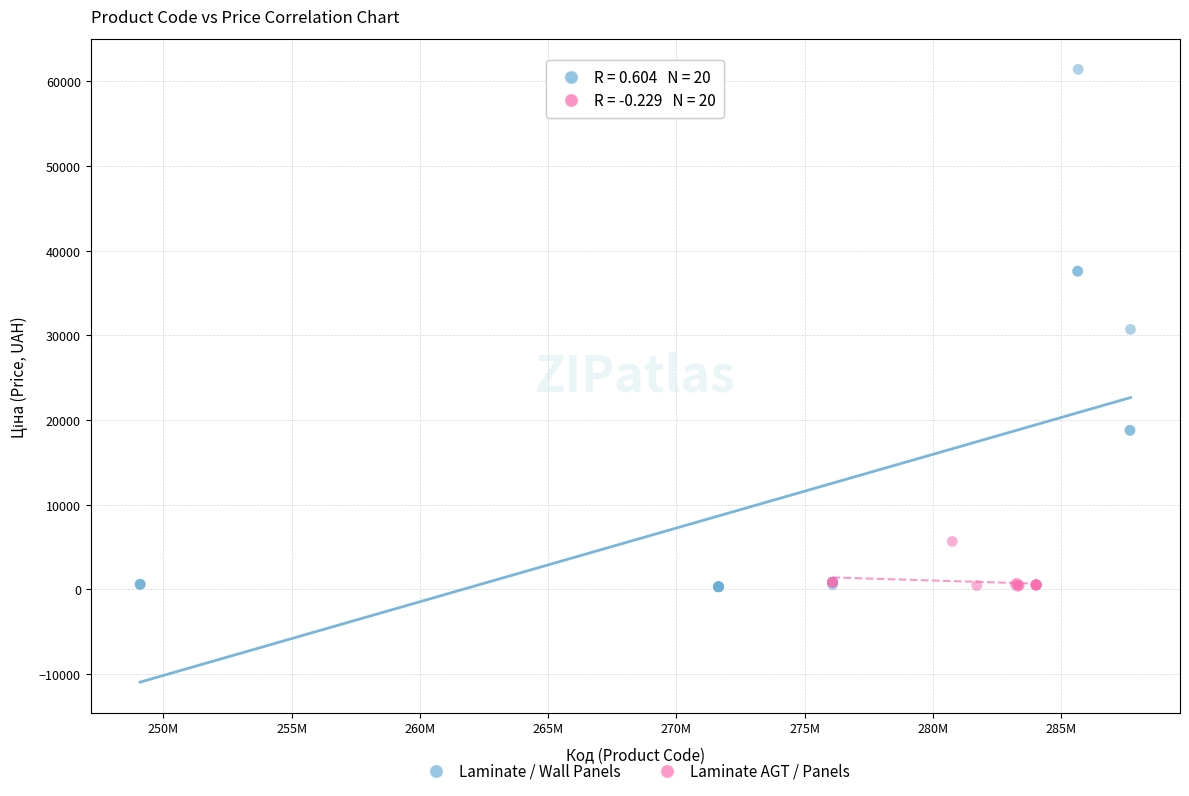

Which series has the widest spread of Y values?

Laminate / Wall Panels